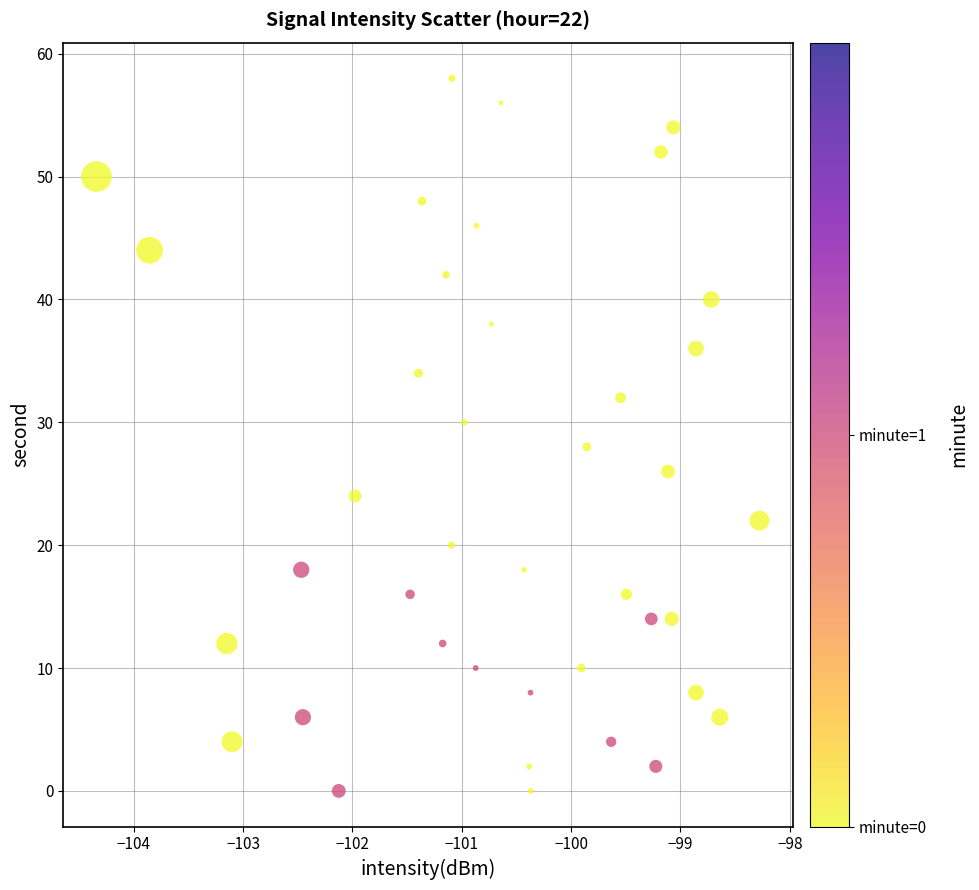

What is the range of Y values (max minus min)?

58